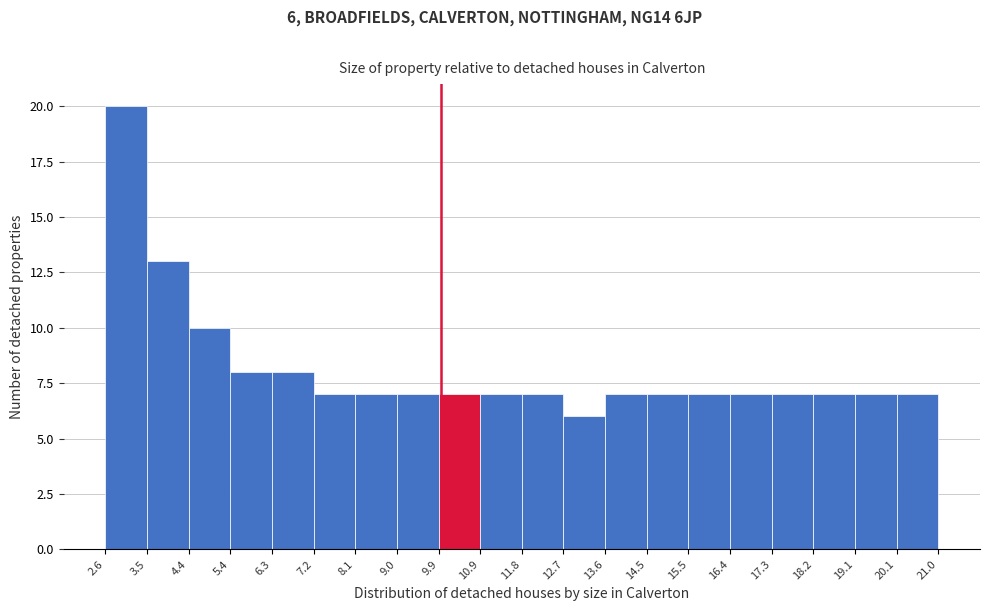

Which range on the x-axis has the tallest bar?

2.6 to 3.5